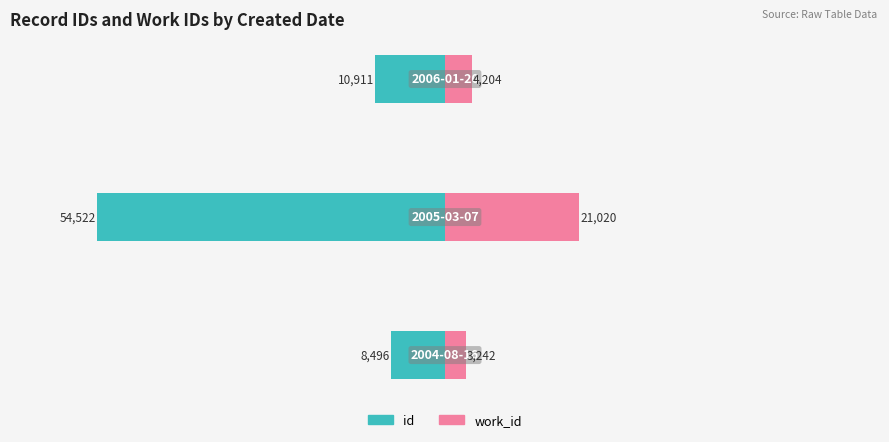

Reading right to left, list all the values displayed in this chart.

id: -10911	-54522	-8496
work_id: 4204	21020	3242